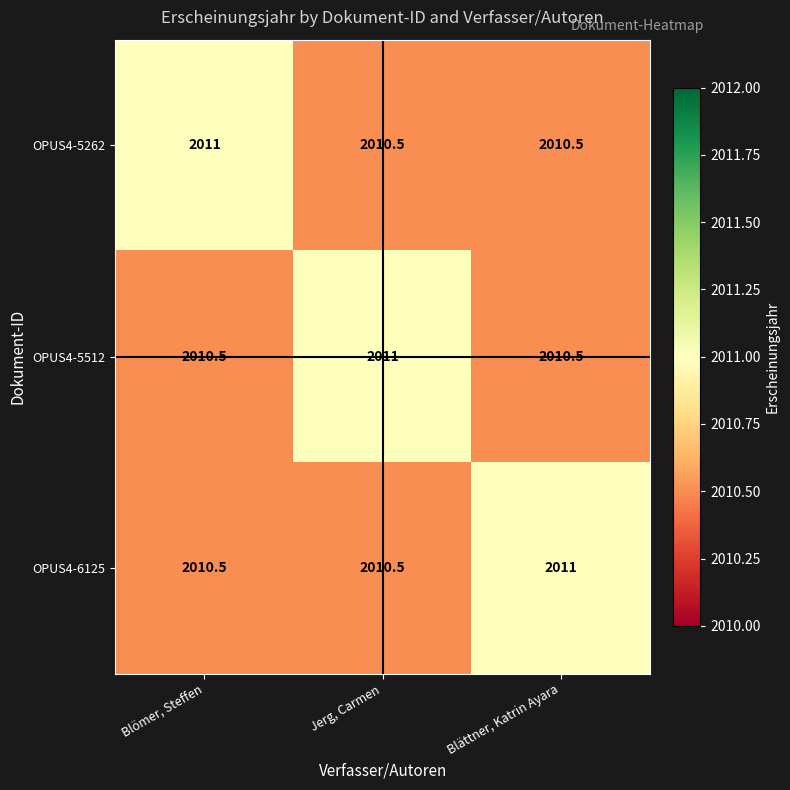

Is it true that OPUS4-5262 equals 497.2 at Jerg, Carmen?

False